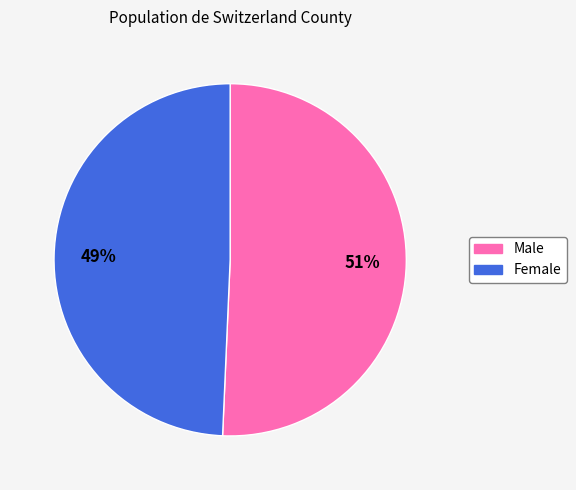

Which category has the smallest portion of the pie?

Female